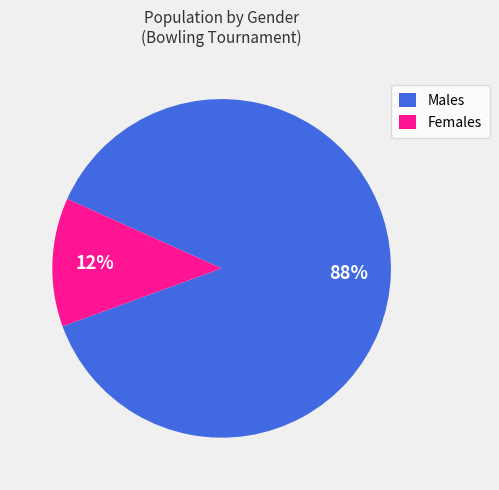

What is the smallest slice in the pie chart?

Females